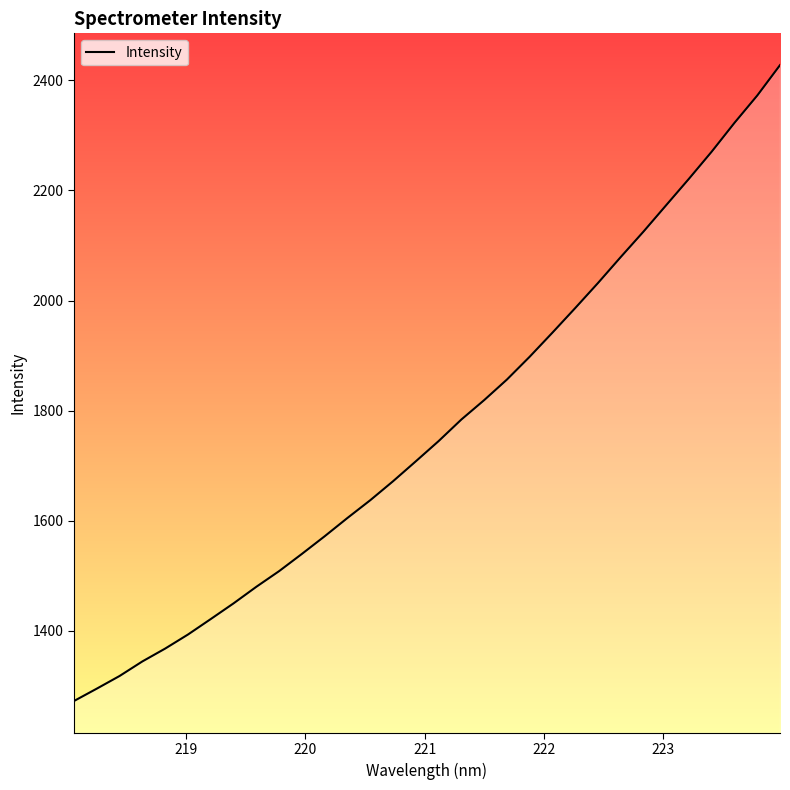

How many categories are shown in the chart?

32